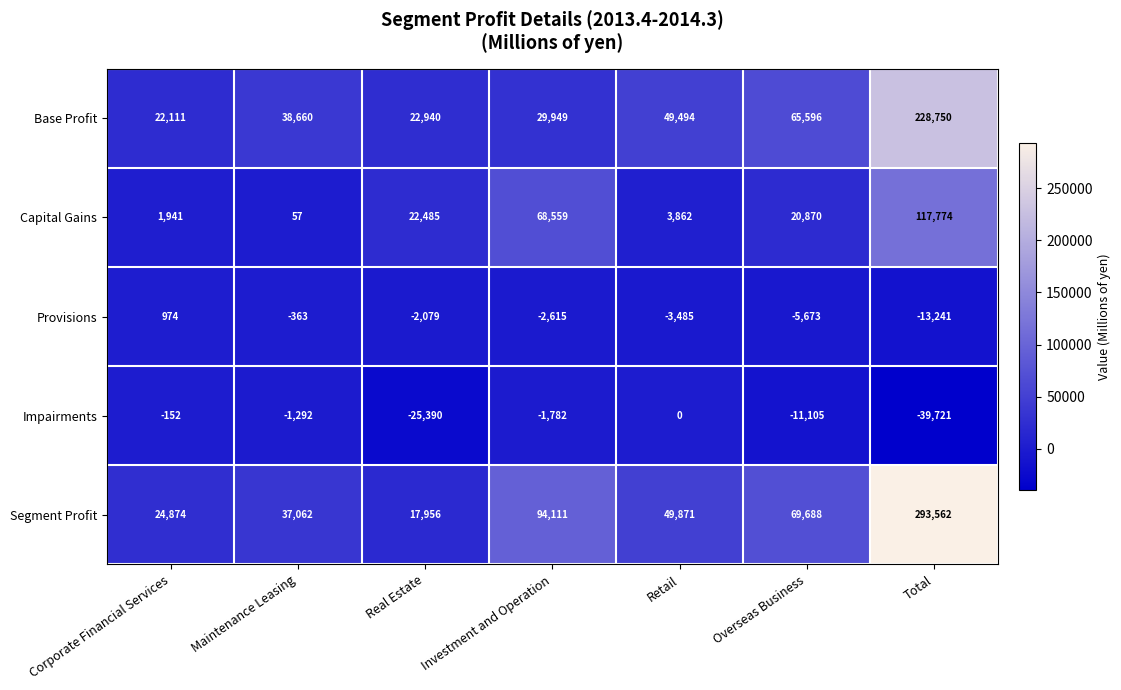

The value of Capital Gains at Total is 166013. True or false?

False